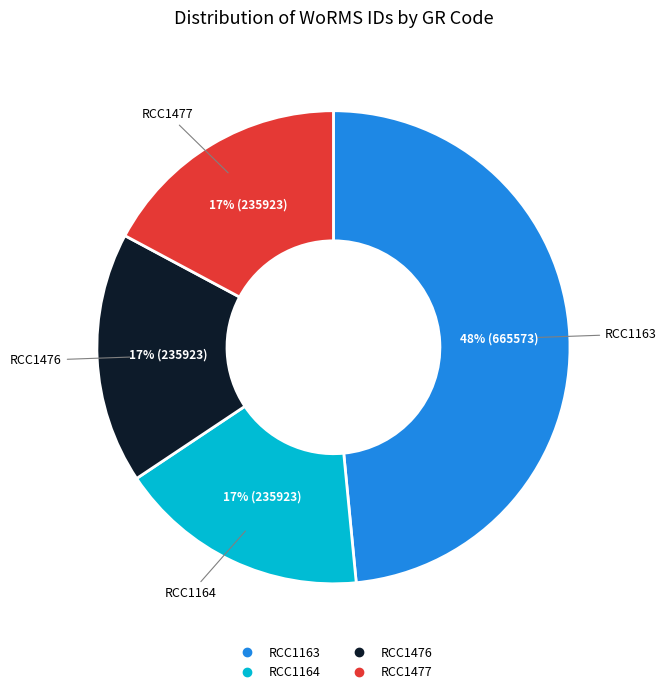

Approximately how many times larger is the value at RCC1163 compared to RCC1477?

2.8